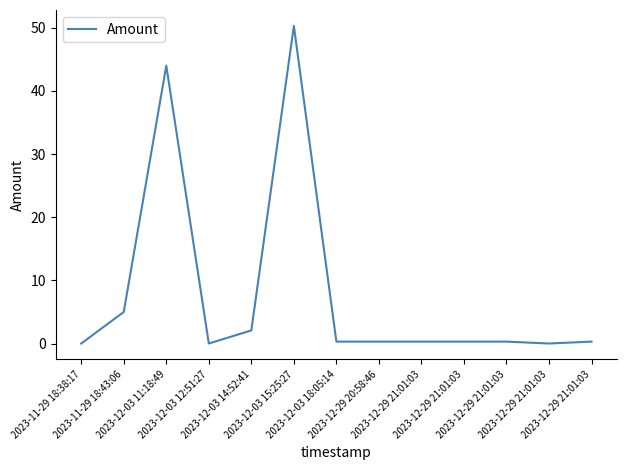

Does the chart display data point markers on the line(s)?

No